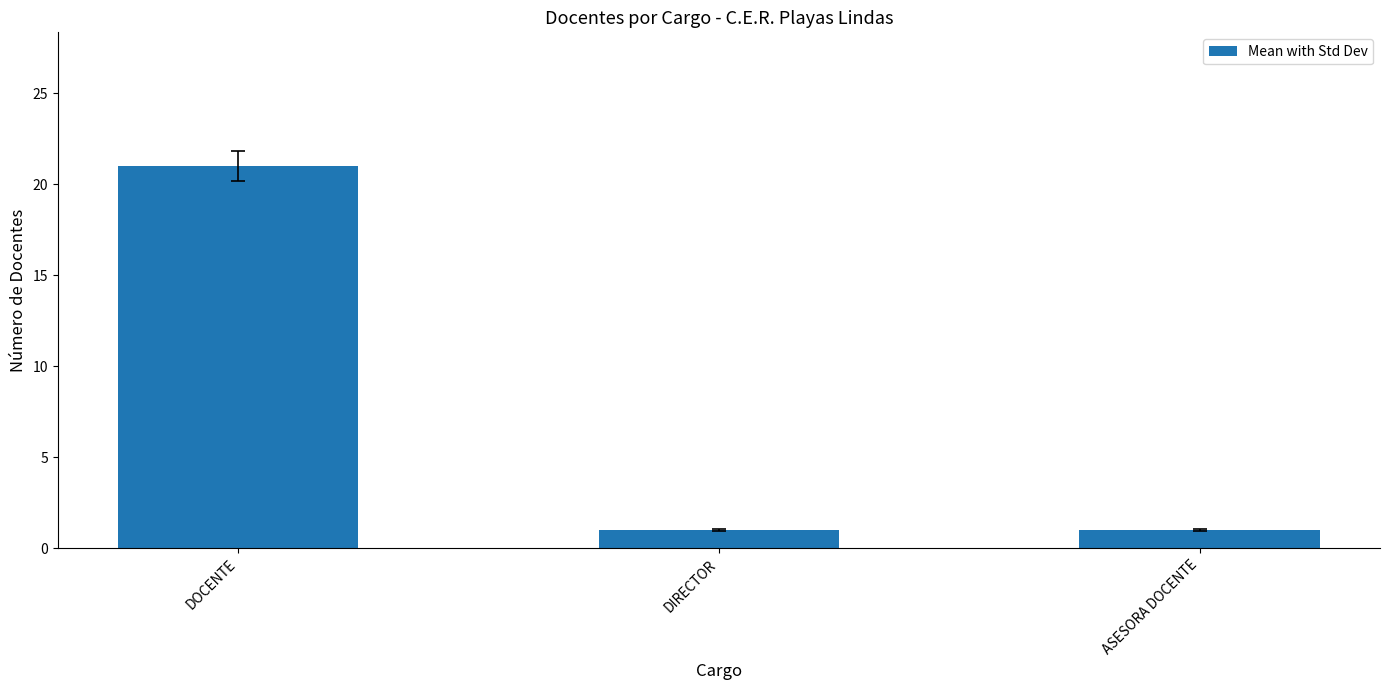

What is the label of the 1st bar from the right?

ASESORA DOCENTE